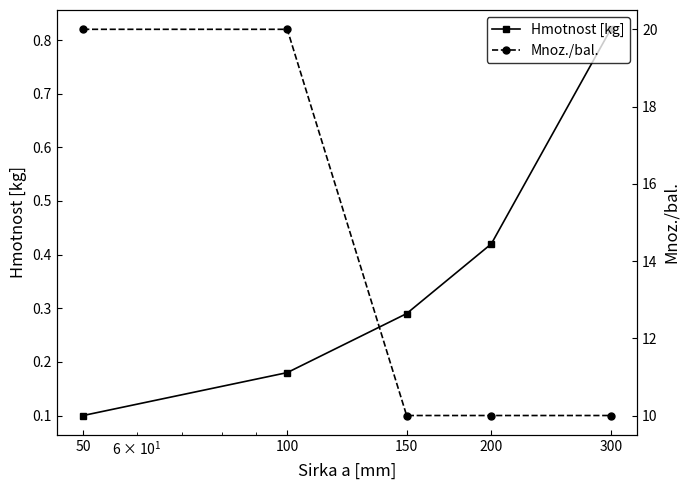

How many lines are shown in the chart?

2